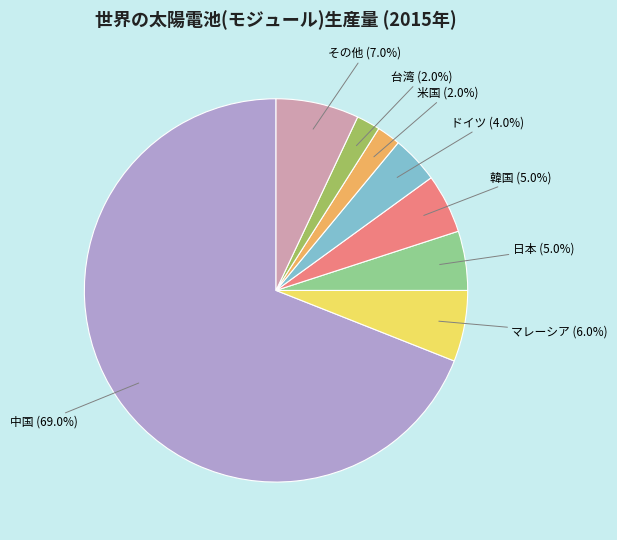

How many slices are in this pie chart?

8